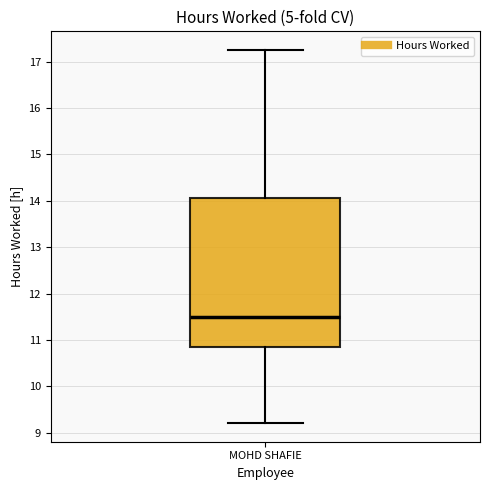

Transcribe this box plot: give where the median line is, the range the box spans, and where the two whiskers end, as read against the y-axis. The values are not printed on the chart, so give them approximately, as read against the axis.

median 11.5, box 10.9 to 14.1, whiskers 9.2 to 17.3